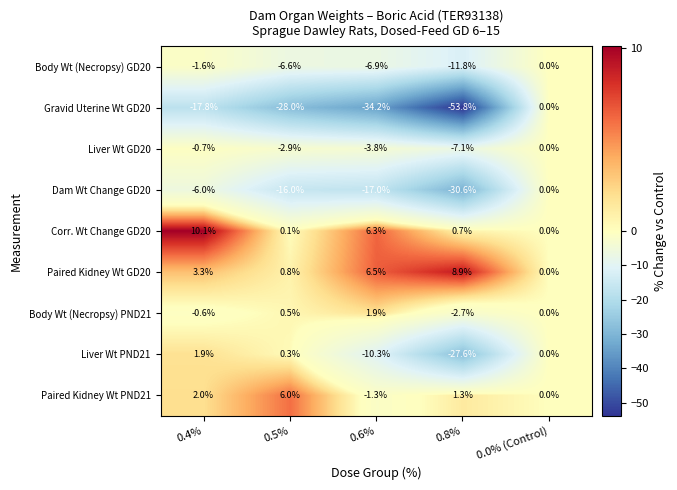

The Dam Wt Change GD20 series shows 0.0 at 0.0% (Control). True or false?

True